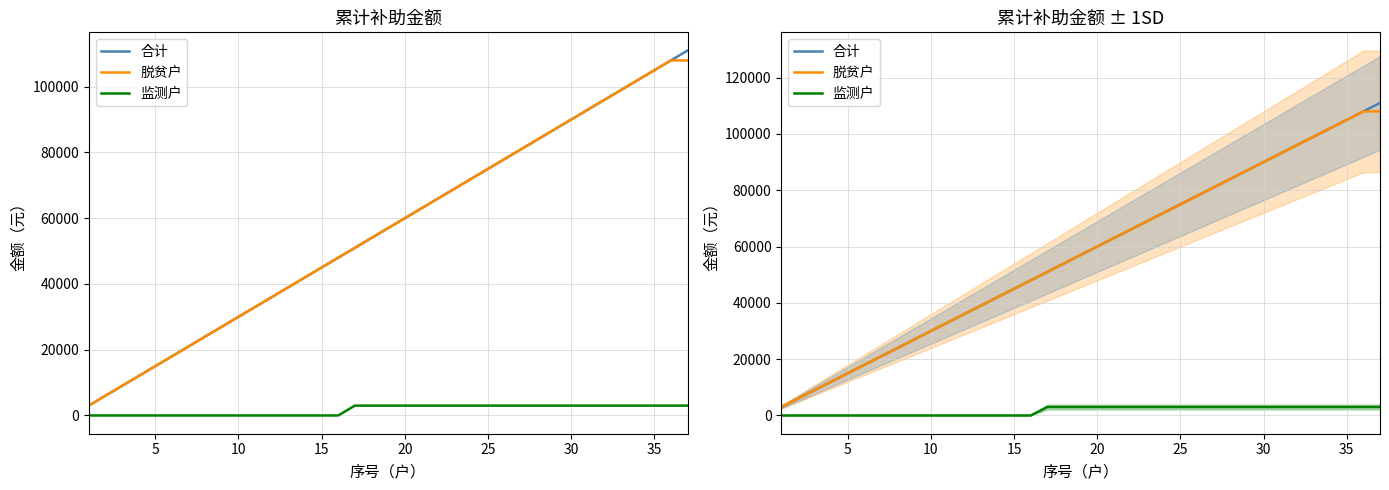

True or false: 合计 has a value of 46162 at 10.

False